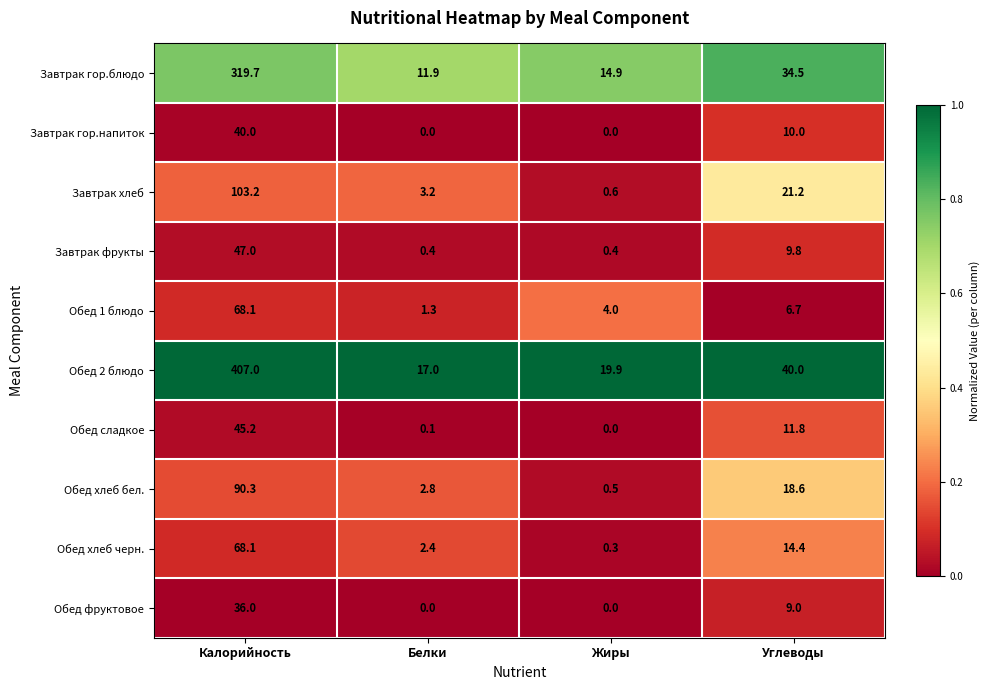

What is the total value across all series at Жиры?

40.6